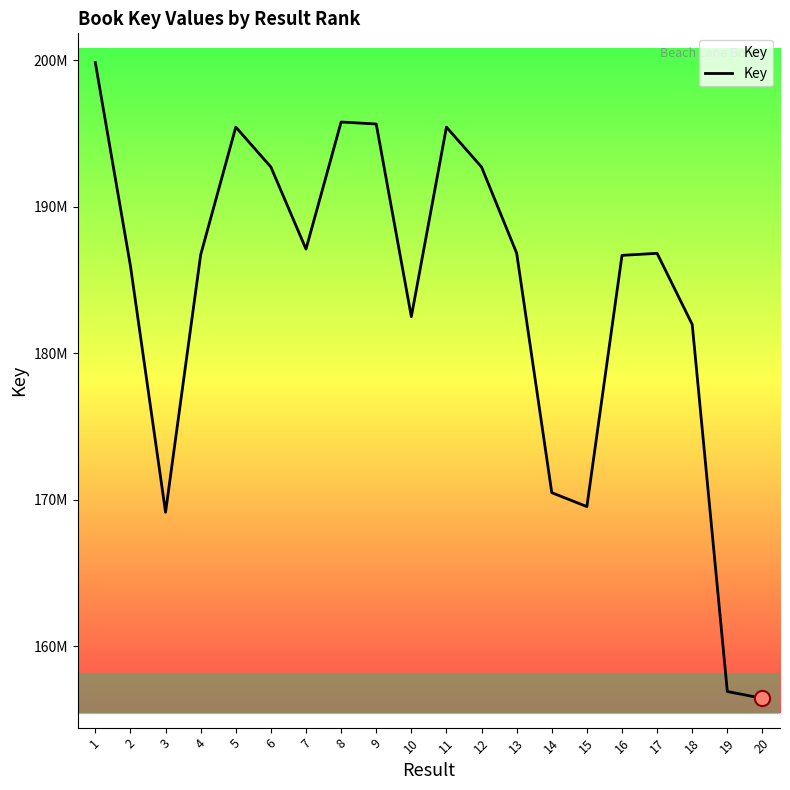

What is the change in value from 7 to 17?

-288288